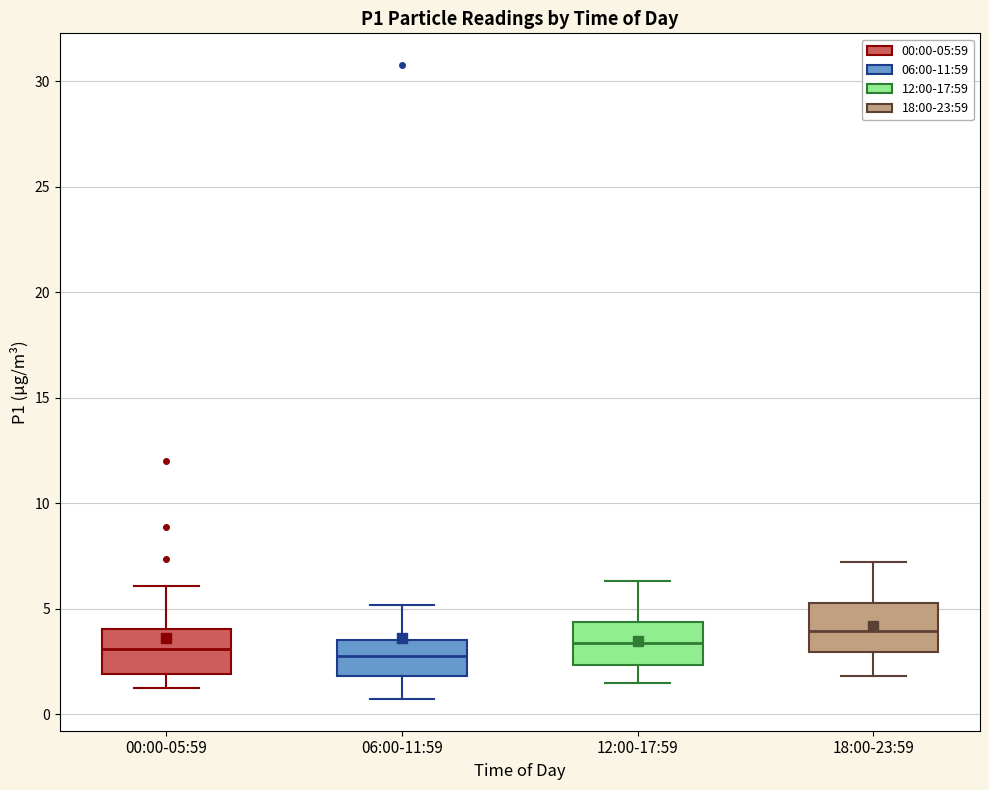

Reading left to right, read every box against the y-axis: the position of its median line, the range the box covers, and the ends of its whiskers. The values are not printed on the chart, so give them approximately, as read against the axis.

00:00-05:59: median 3.0, box 2.0 to 4.0, whiskers 1.5 to 6.0
06:00-11:59: median 3.0, box 2.0 to 3.5, whiskers 0.5 to 5.0
12:00-17:59: median 3.5, box 2.5 to 4.5, whiskers 1.5 to 6.5
18:00-23:59: median 4.0, box 3.0 to 5.5, whiskers 2.0 to 7.0